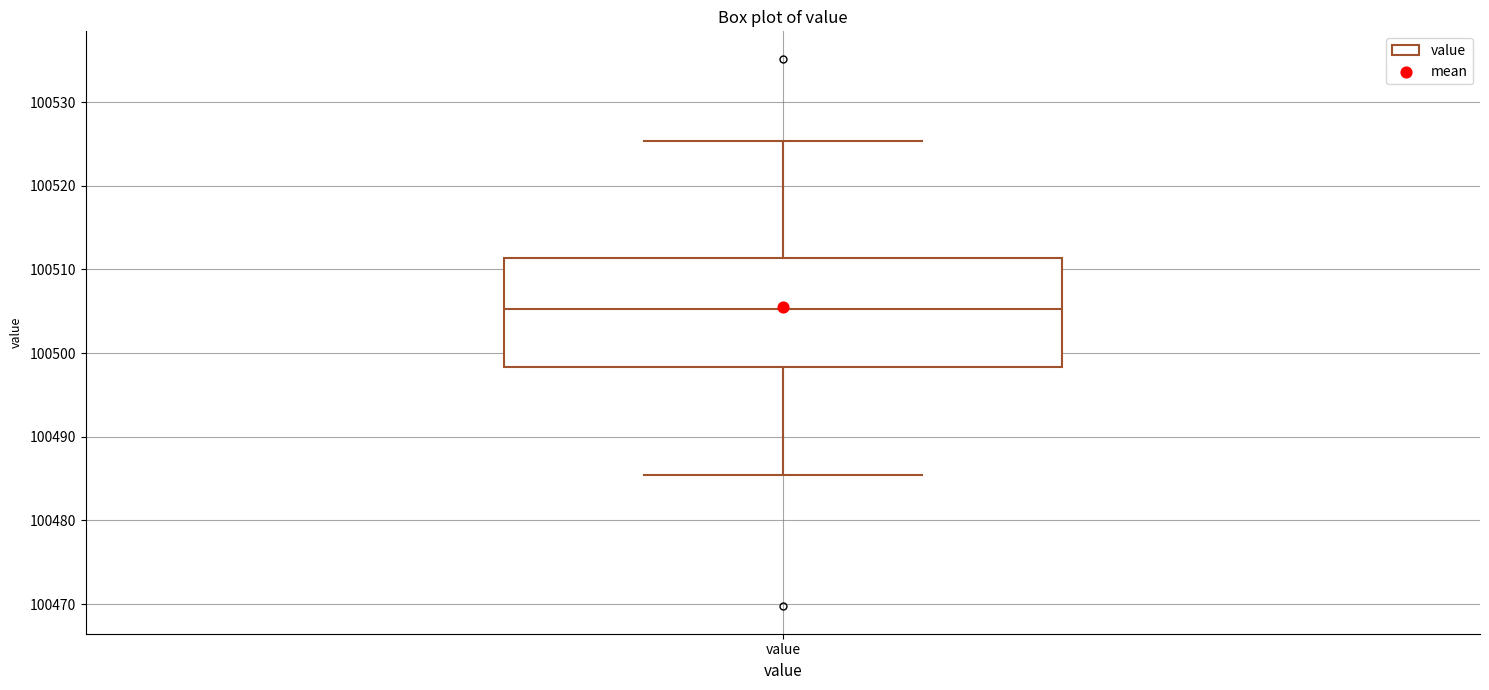

Read this box plot against the y-axis: the position of the median line, the range covered by the box, and the ends of both whiskers. The values are not printed on the chart, so give them approximately, as read against the axis.

median 100505, box 100498 to 100511, whiskers 100485 to 100525